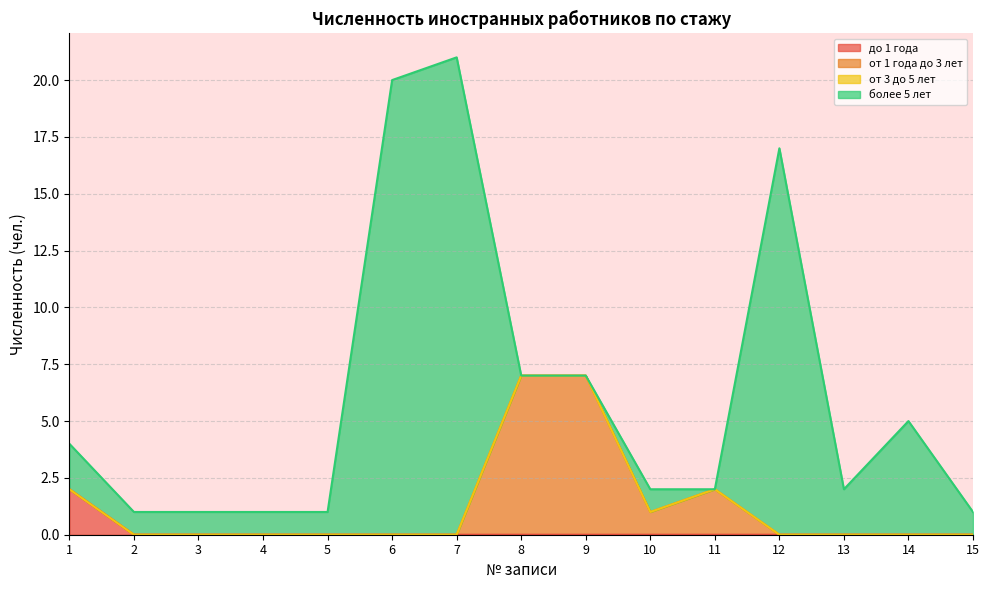

At which category is the sum across all series the highest?

7